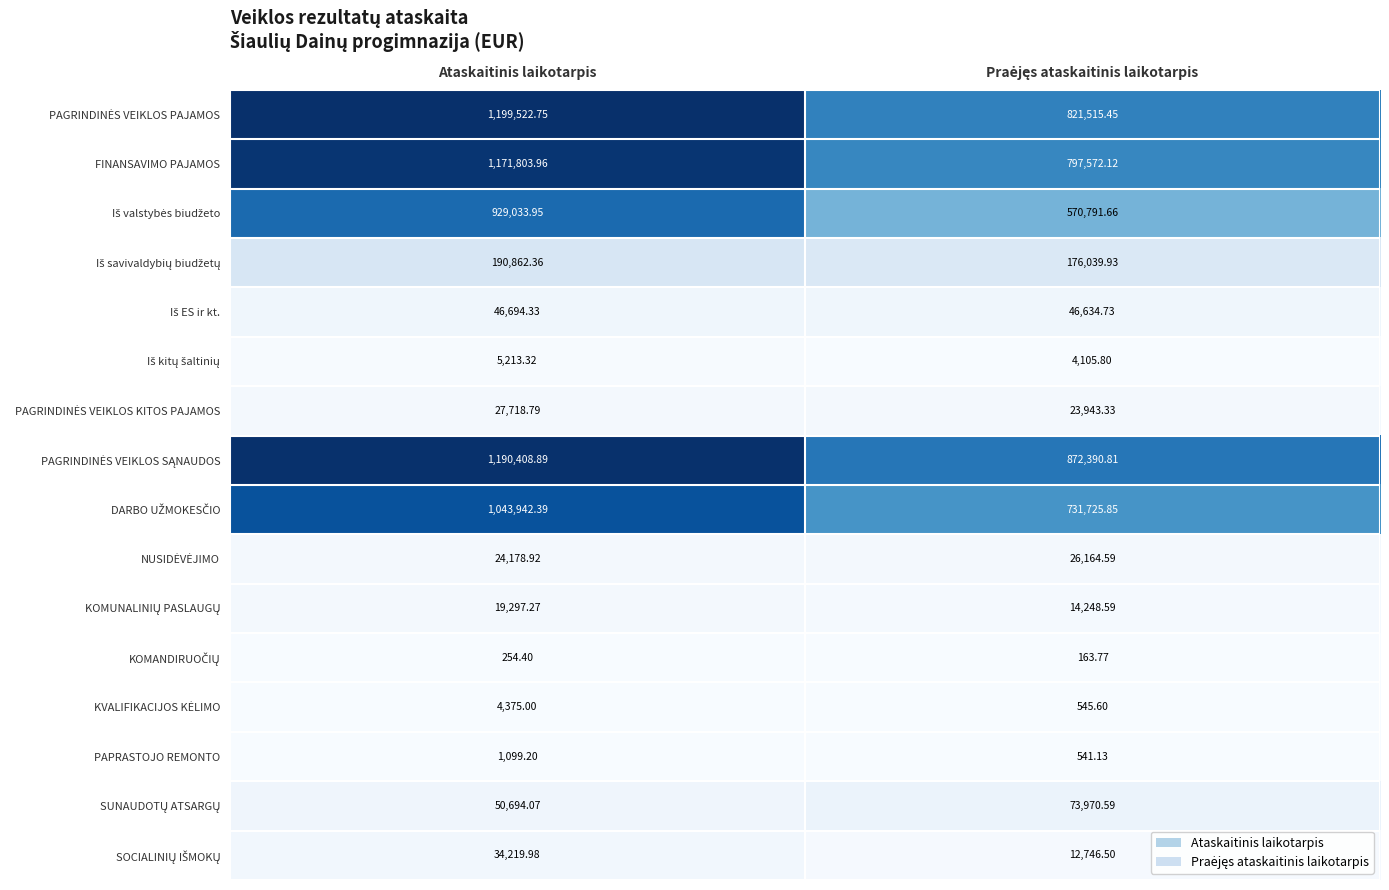

What is the total value across all series at Ataskaitinis laikotarpis?

5939319.6